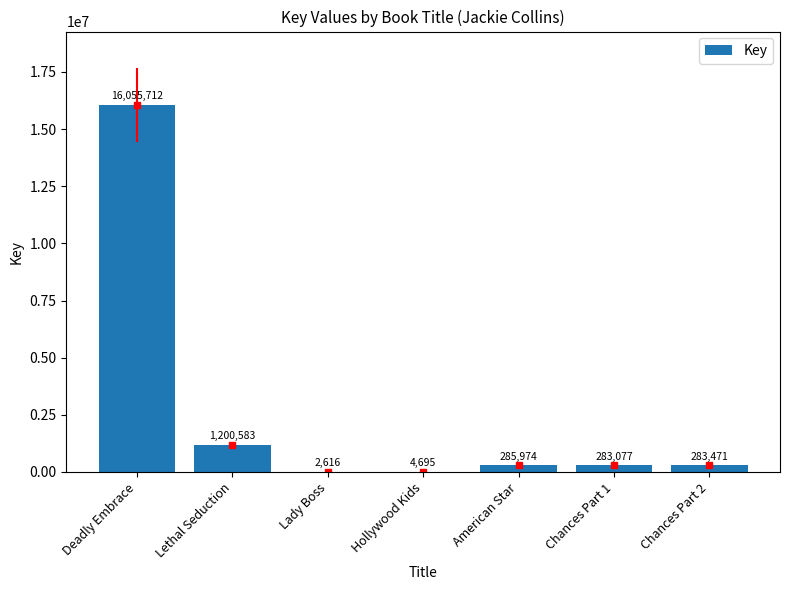

Is it true that the value at Chances Part 2 is 283471?

True